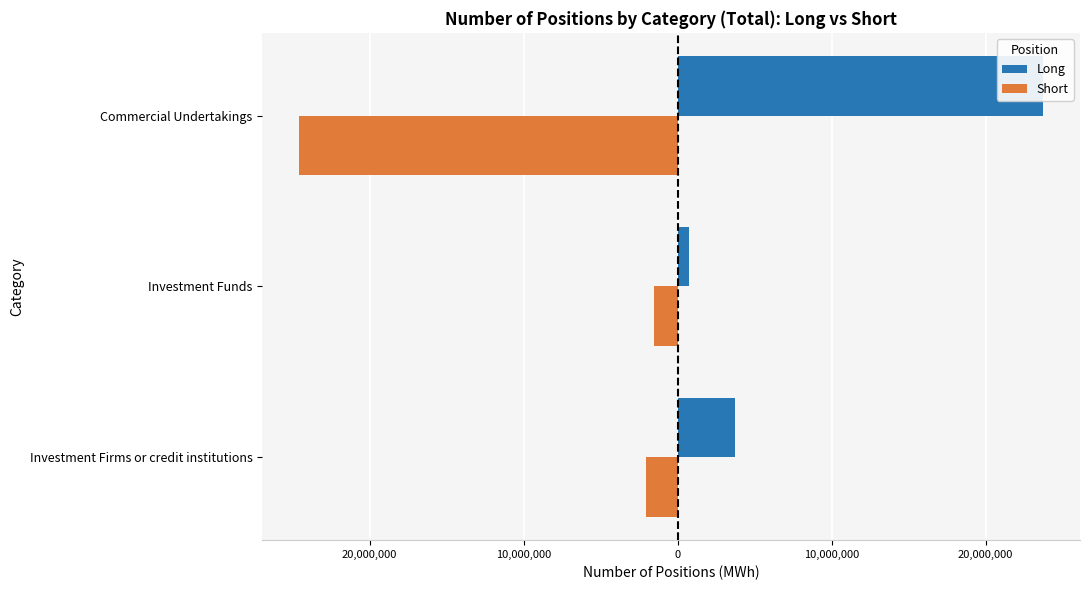

Rank the series at Investment Firms or credit institutions from highest to lowest value.

Long, Short